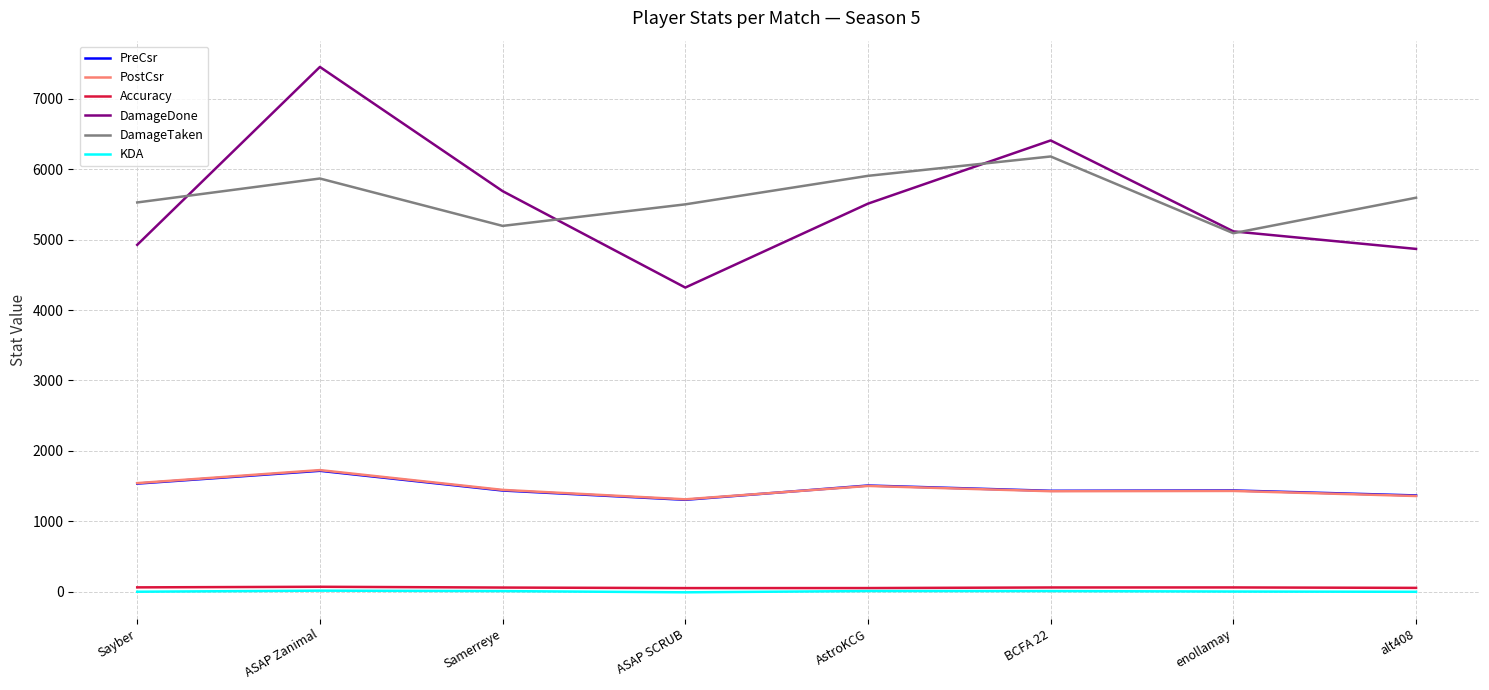

At which category is the sum across all series the highest?

ASAP Zanimal